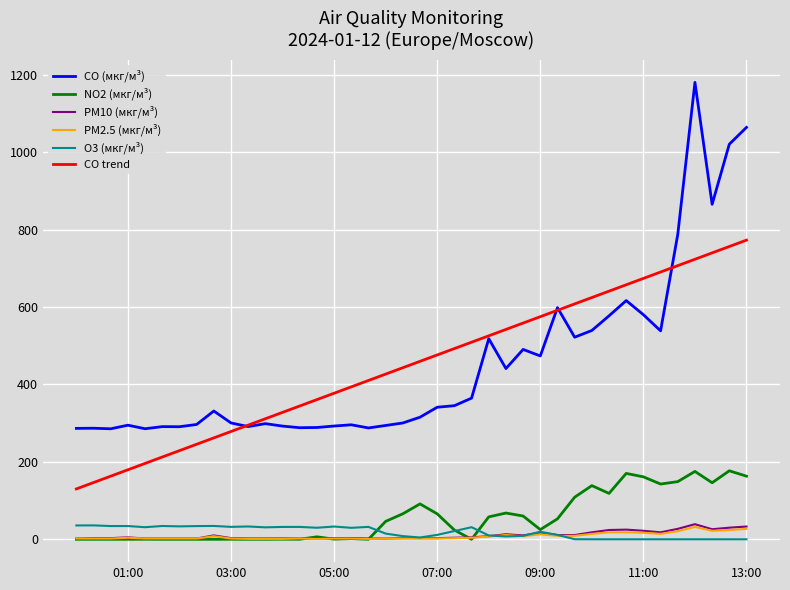

True or false: CO trend and NO2 (мкг/м³) cross at least once.

False